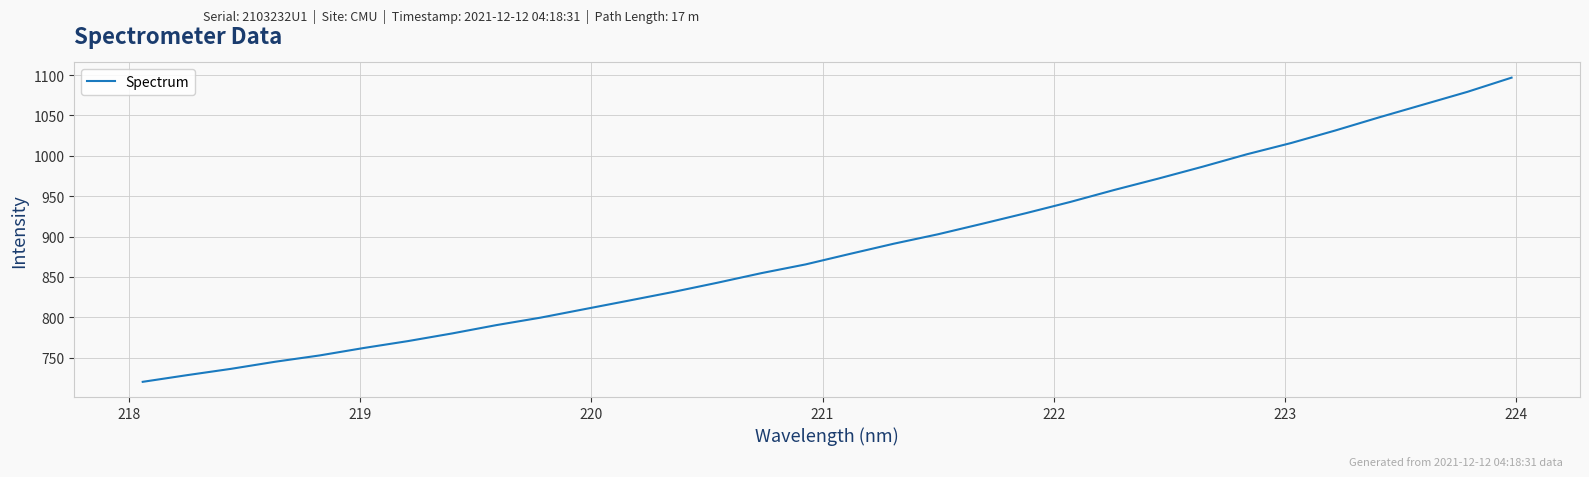

What is the maximum value shown in the chart?

1096.8